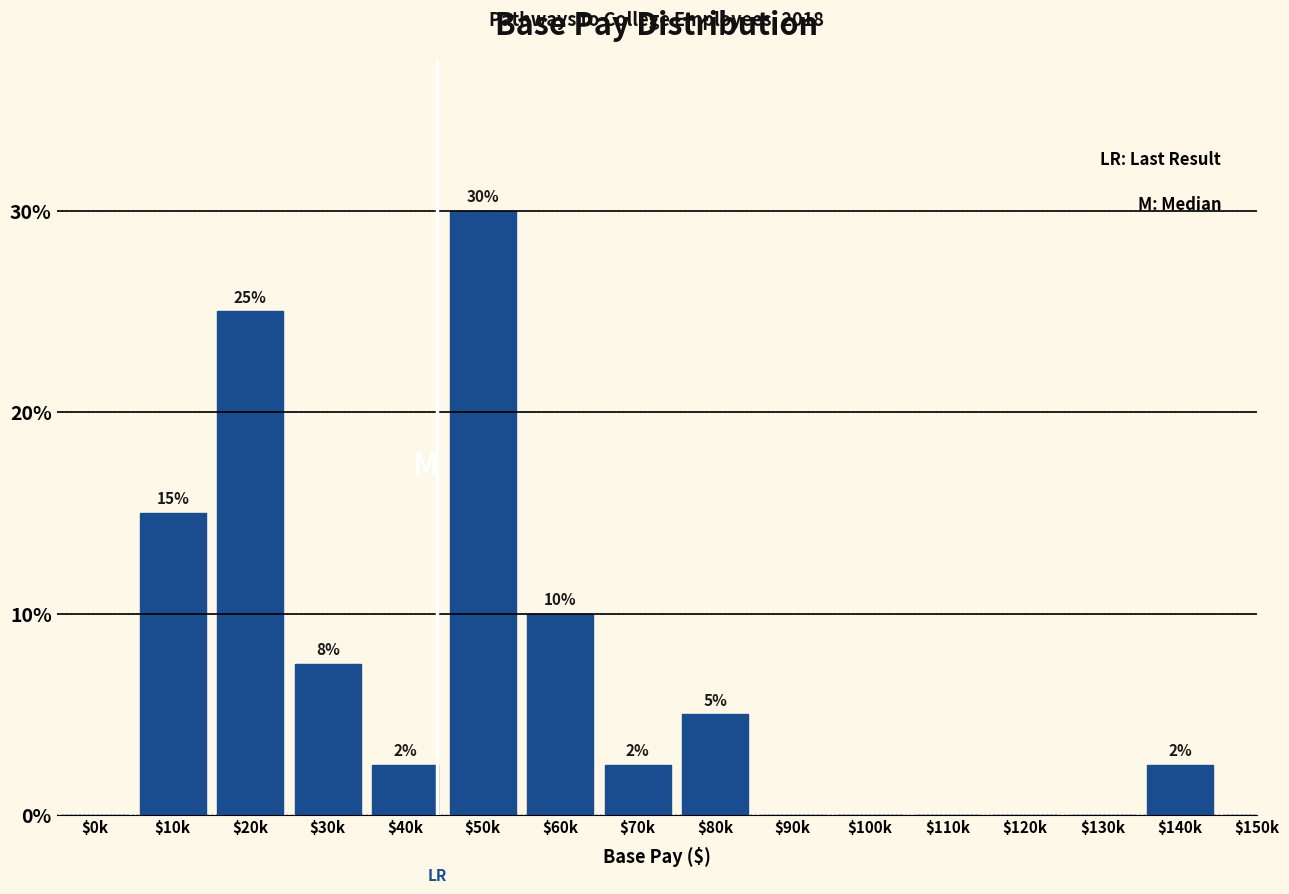

True or false: the data shows 41.4 at $50k.

False